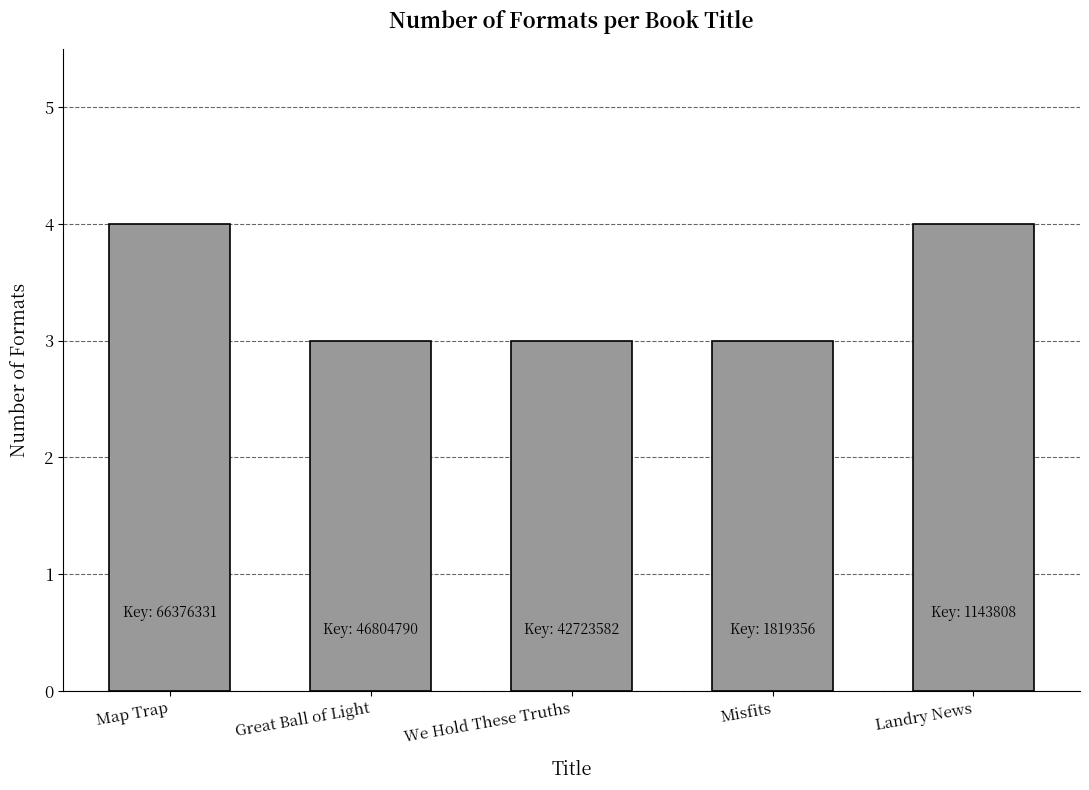

Does the chart contain any negative values?

No